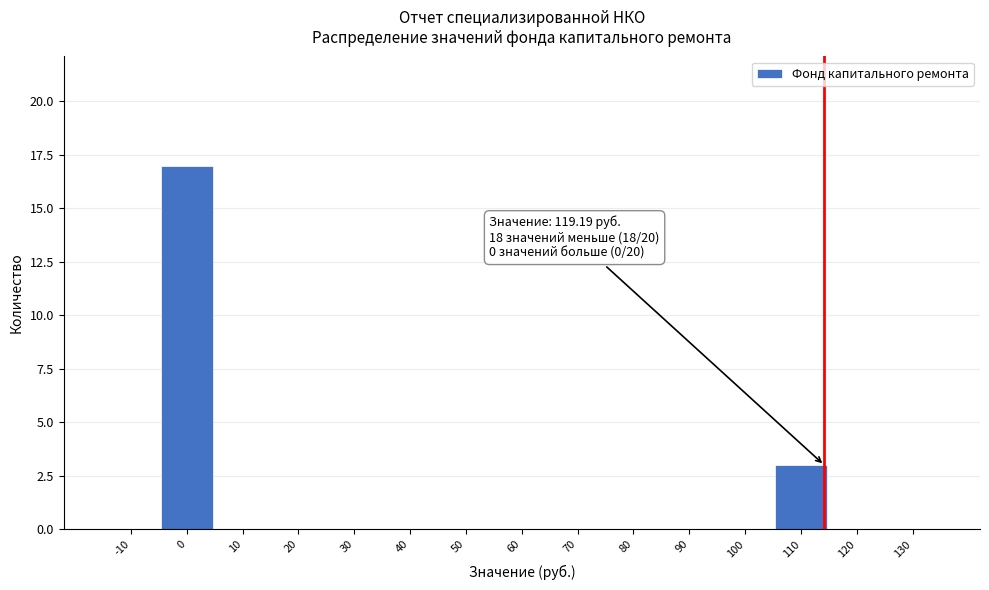

Reading left to right, list all the values displayed in this chart.

-10=0	0=17	10=0	20=0	30=0	40=0	50=0	60=0	70=0	80=0	90=0	100=0	110=3	120=0	130=0